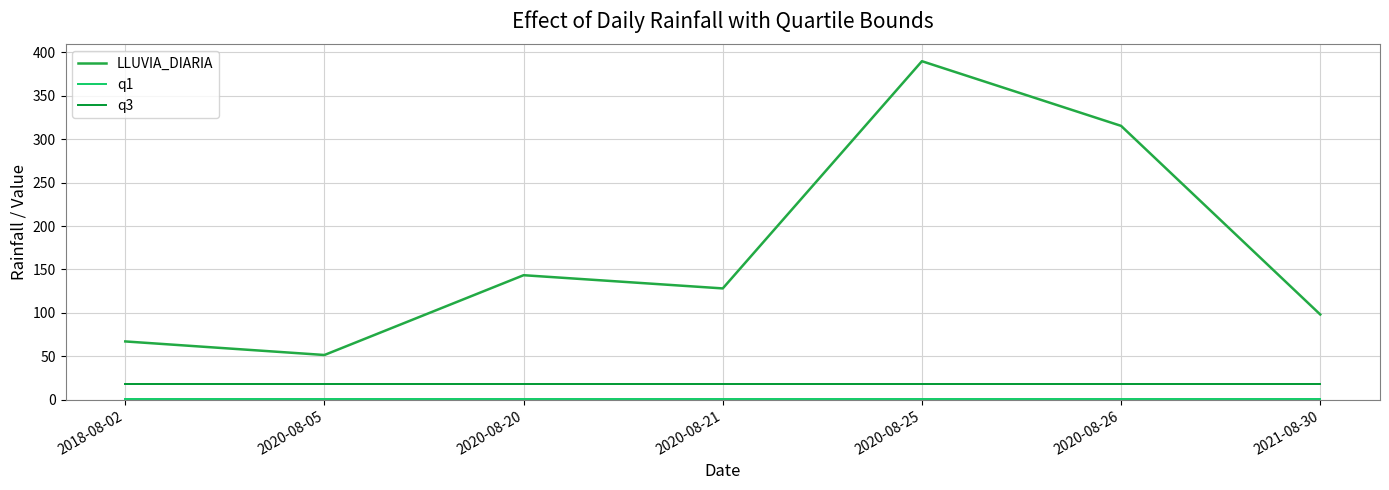

Does the chart display data point markers on the line(s)?

No